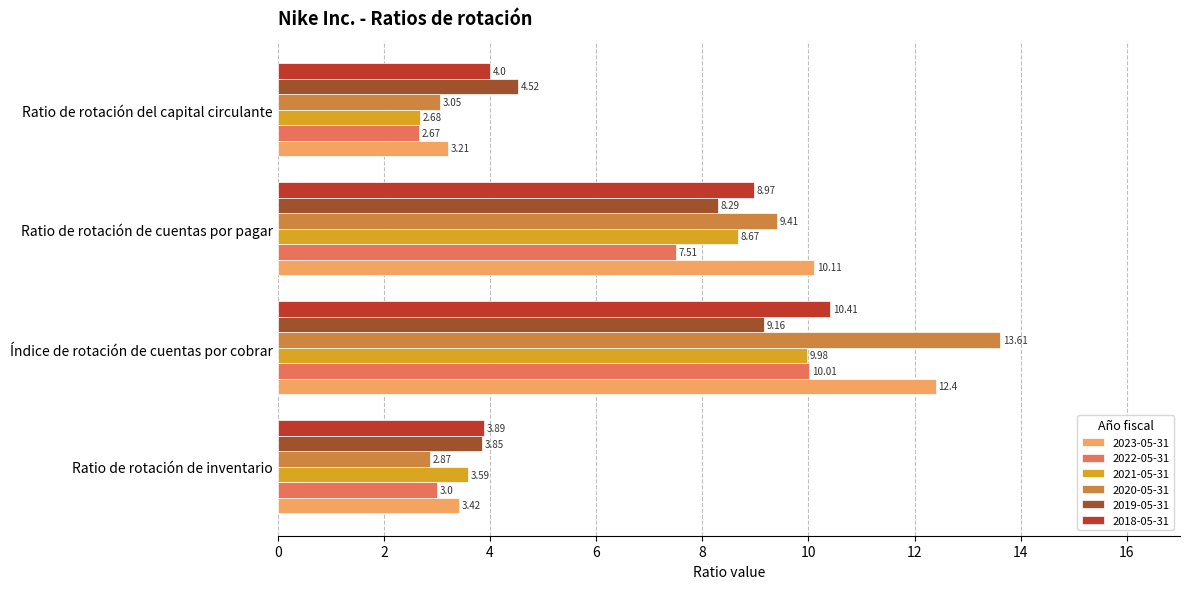

Which series has the largest total across all categories?

2023-05-31